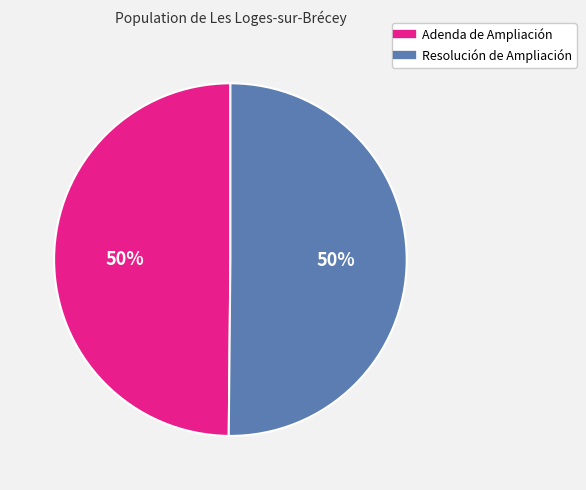

To the nearest percent, what percentage of the pie is Adenda de Ampliación?

50%